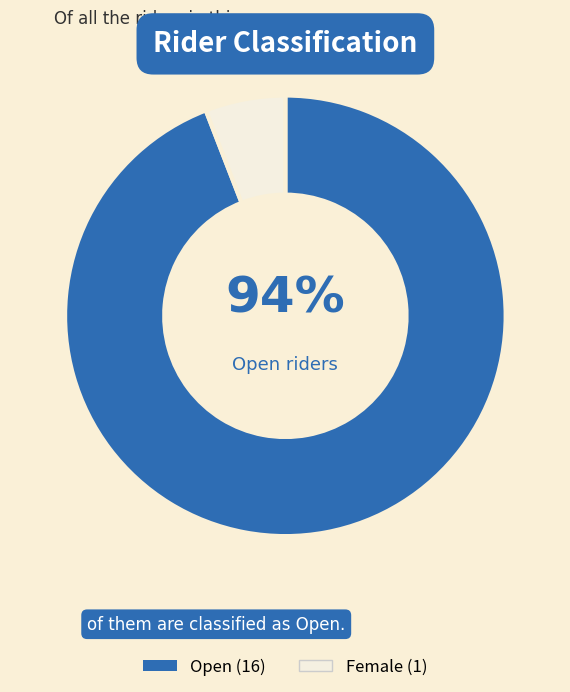

Is there a majority slice in this chart?

Yes